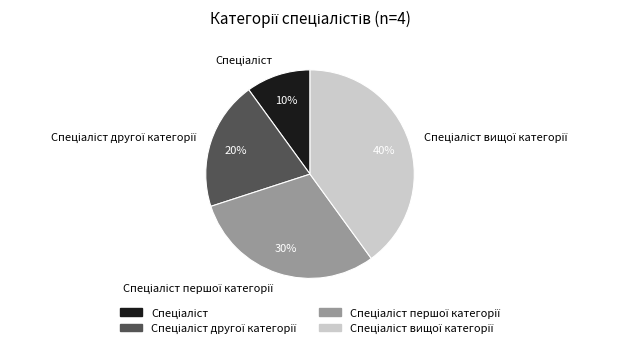

Is there a majority slice in this chart?

No